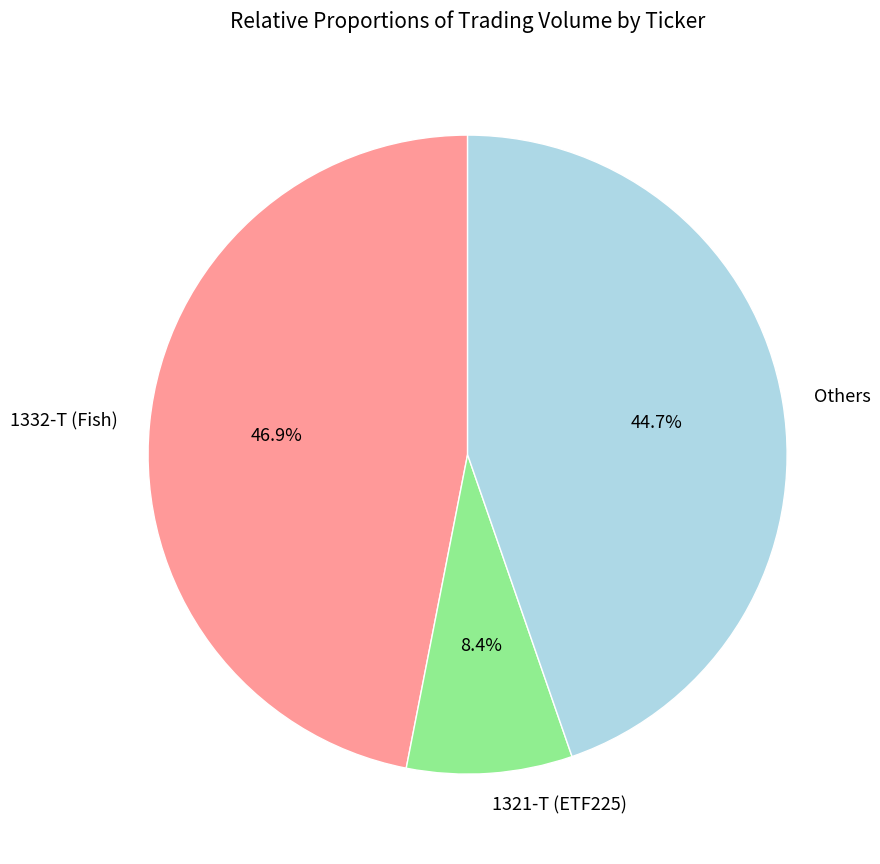

Which category has the smallest portion of the pie?

1321-T (ETF225)